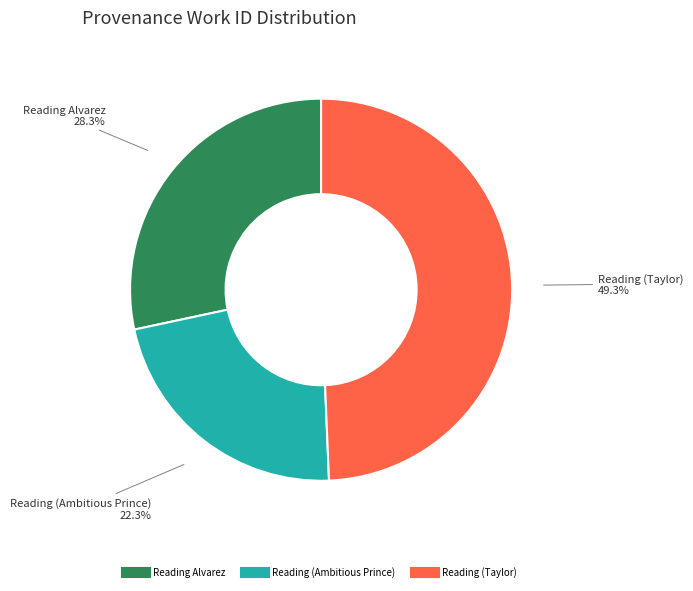

Does Reading (Taylor) account for over 50% of the chart?

No